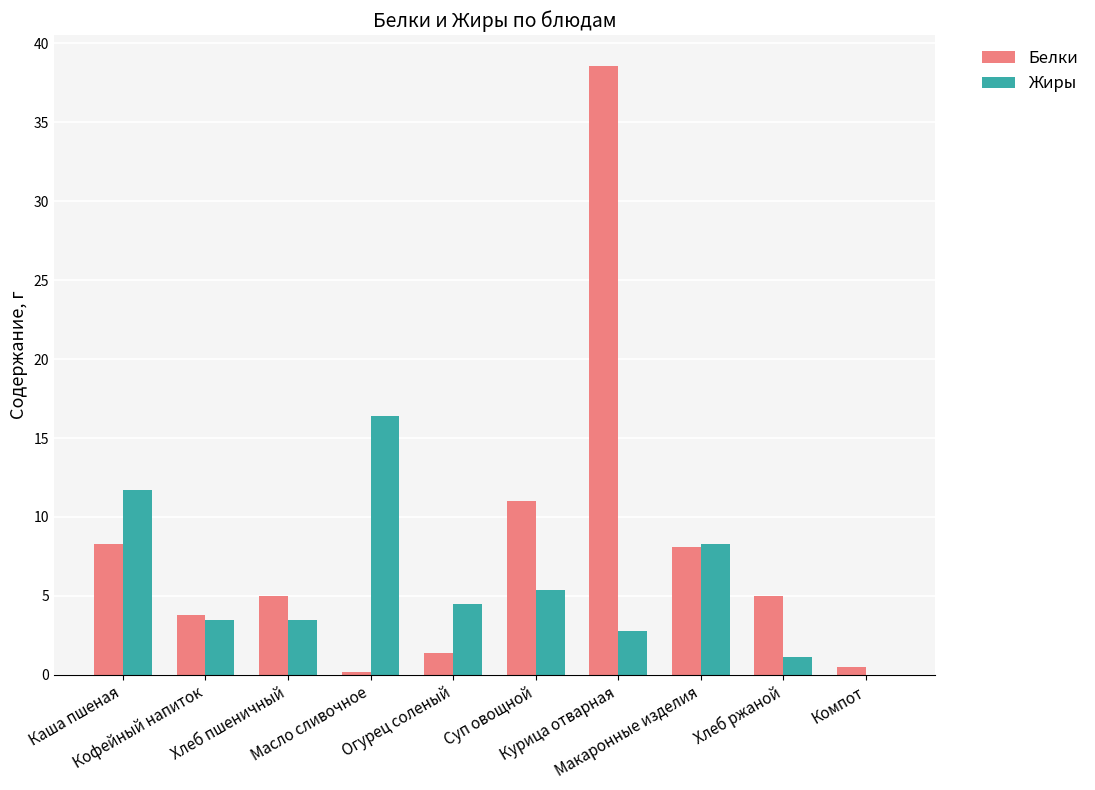

Is it true that Белки equals 2.4 at Суп овощной?

False